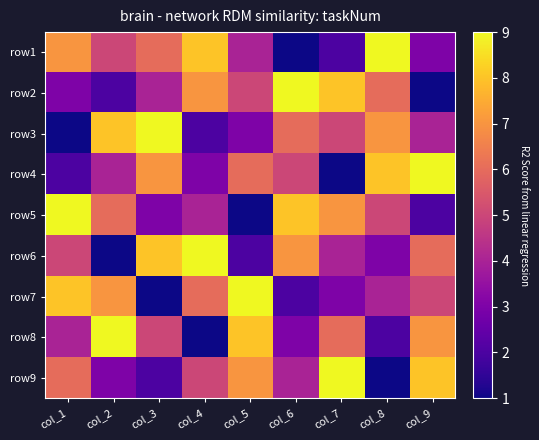

What is the difference between the highest and lowest values at col_1?

8